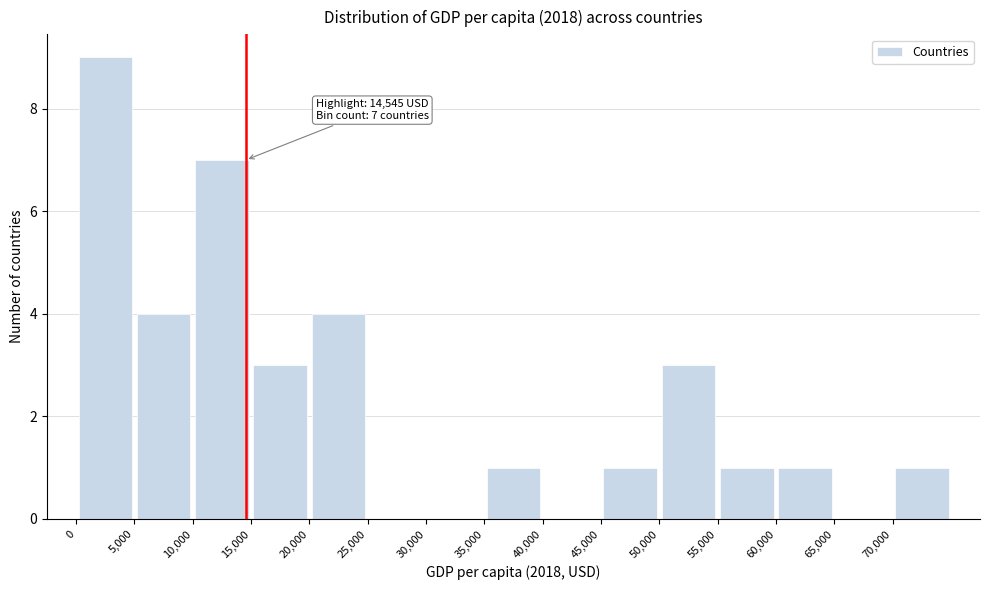

Which range on the x-axis has the tallest bar?

0 to 5000